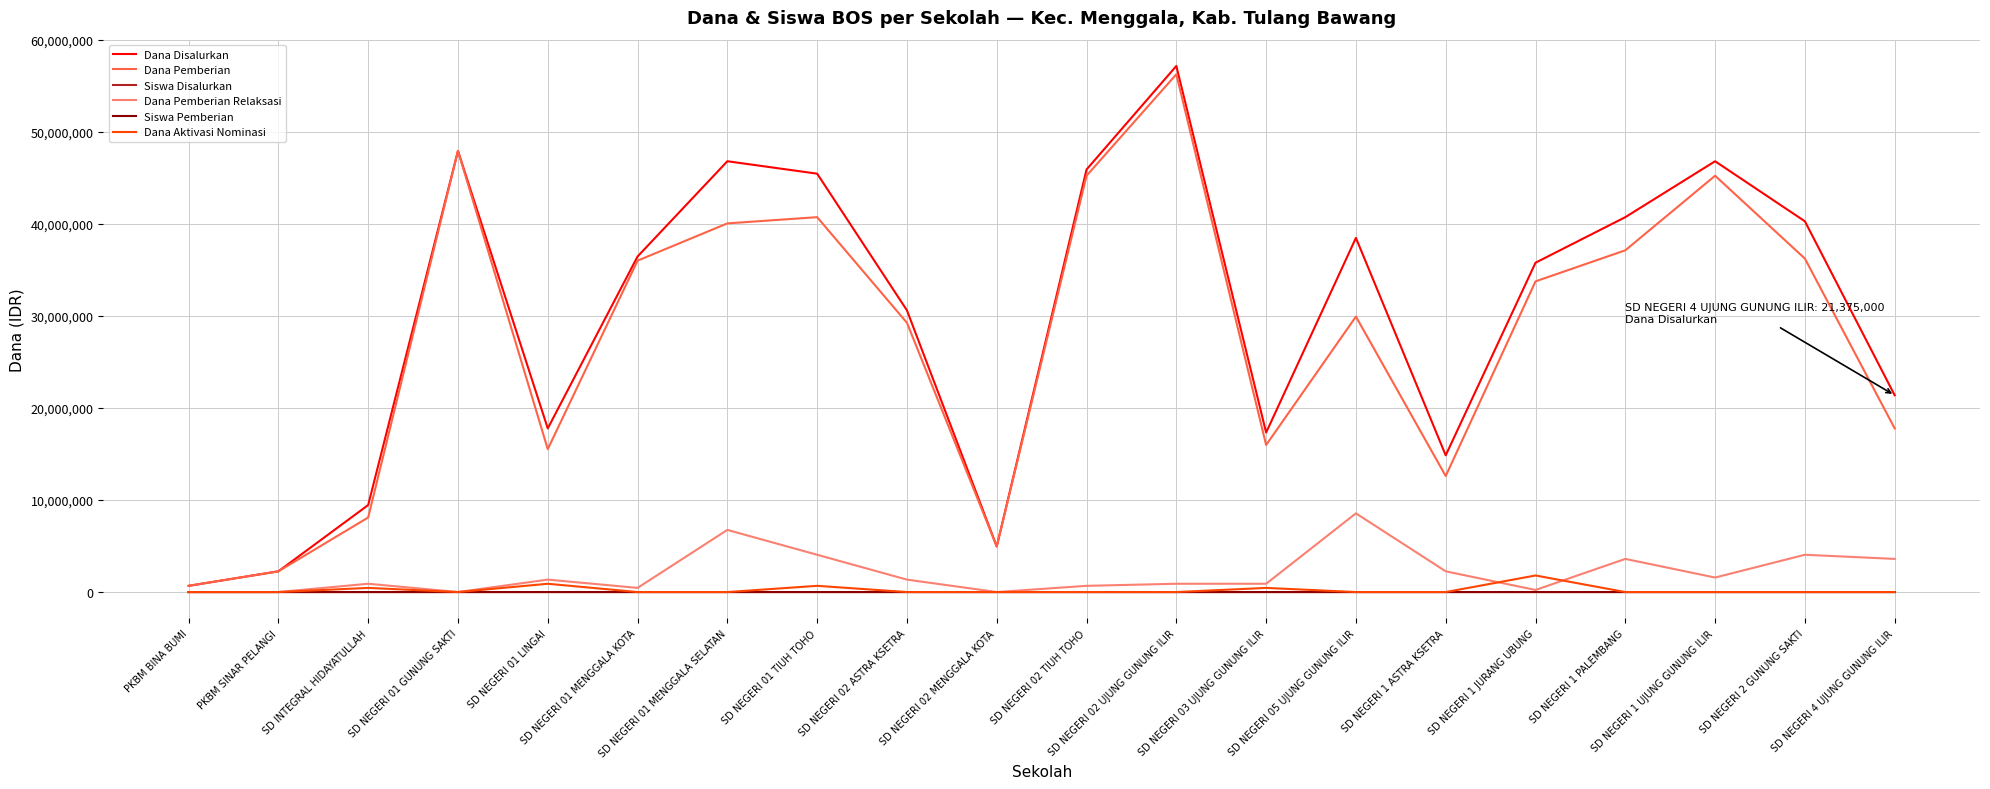

What is the difference between the highest and lowest values at SD NEGERI 1 ASTRA KSETRA?

14850000